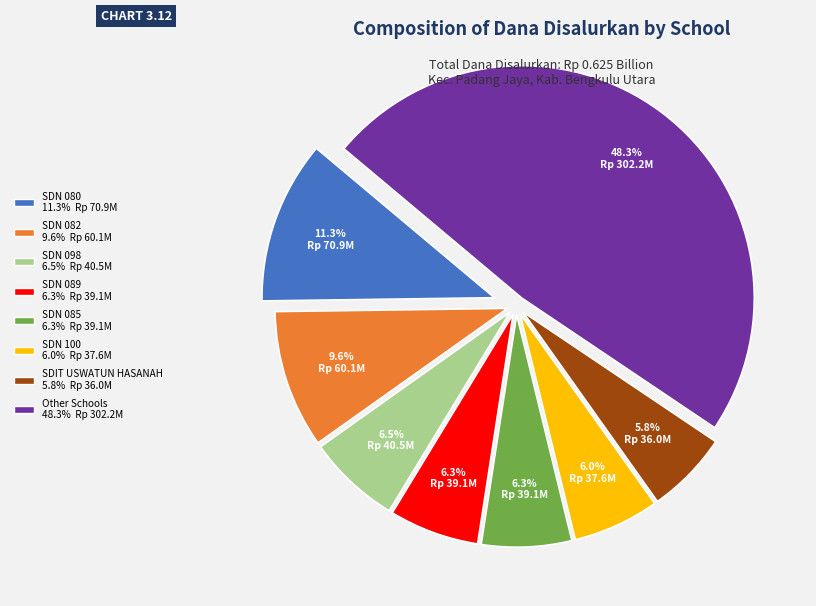

Does any single category account for the majority?

No